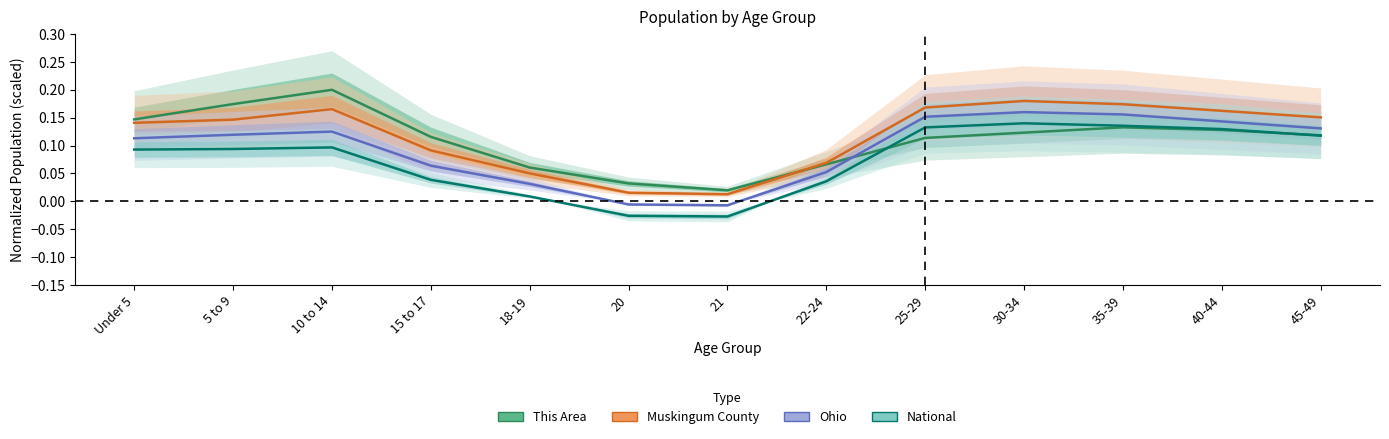

What is the spread (max minus min) of values at 18-19?

0.1